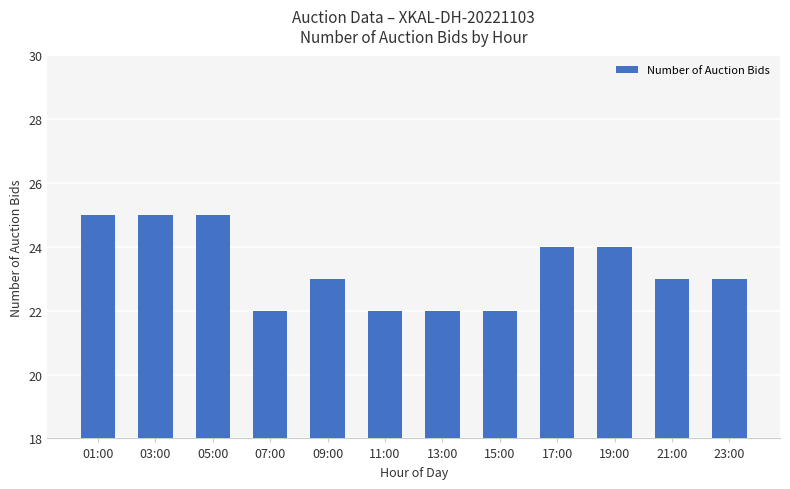

What is the smallest value displayed?

22